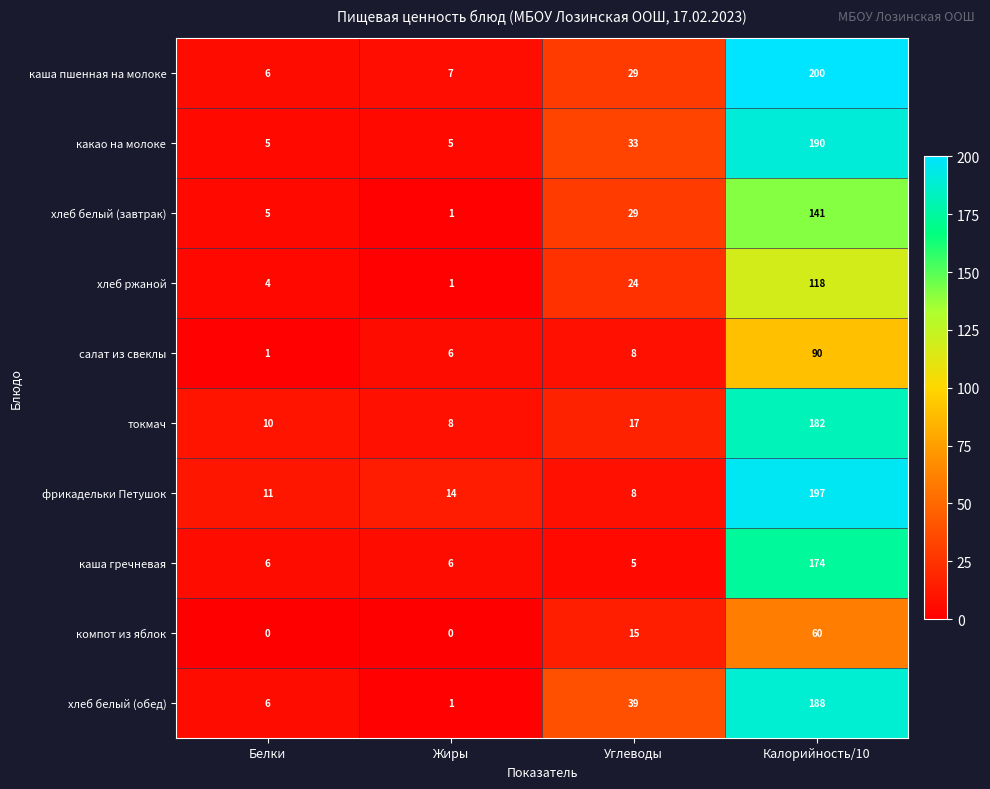

The компот из яблок series shows -36 at Белки. True or false?

False